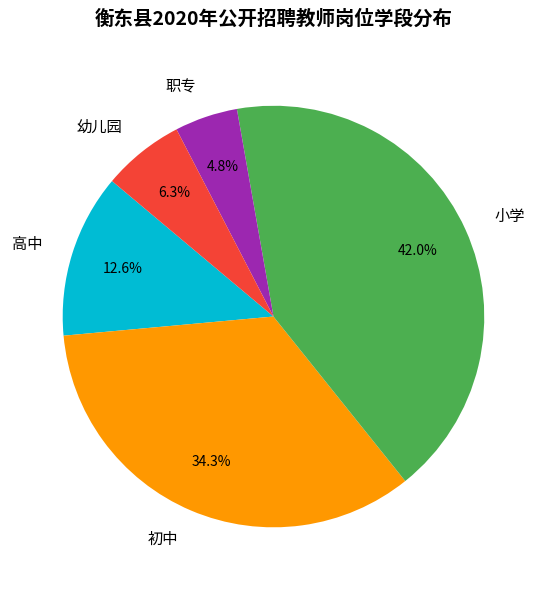

What portion of the pie excludes 小学?

58.0%